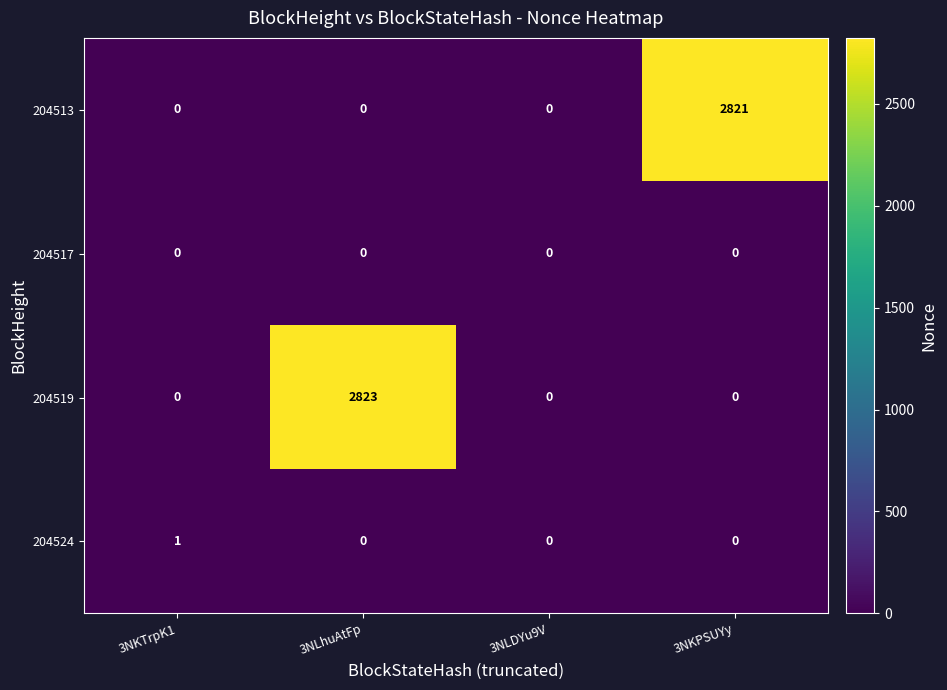

The 204519 series shows 1326 at 3NLhuAtFp. True or false?

False